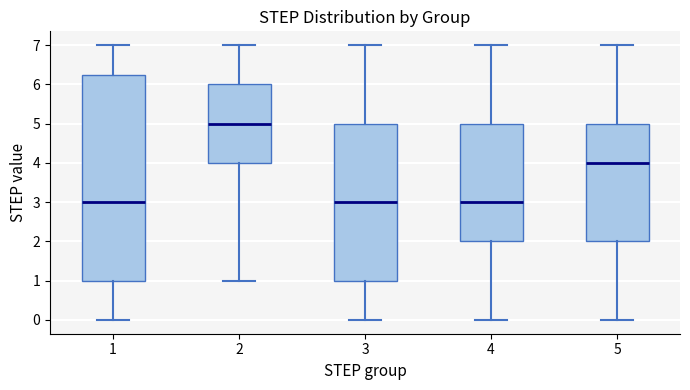

Reading left to right, read every box against the y-axis: the position of its median line, the range the box covers, and the ends of its whiskers. The values are not printed on the chart, so give them approximately, as read against the axis.

1: median 3.0, box 1.0 to 6.3, whiskers 0.0 to 7.0
2: median 5.0, box 4.0 to 6.0, whiskers 1.0 to 7.0
3: median 3.0, box 1.0 to 5.0, whiskers 0.0 to 7.0
4: median 3.0, box 2.0 to 5.0, whiskers 0.0 to 7.0
5: median 4.0, box 2.0 to 5.0, whiskers 0.0 to 7.0